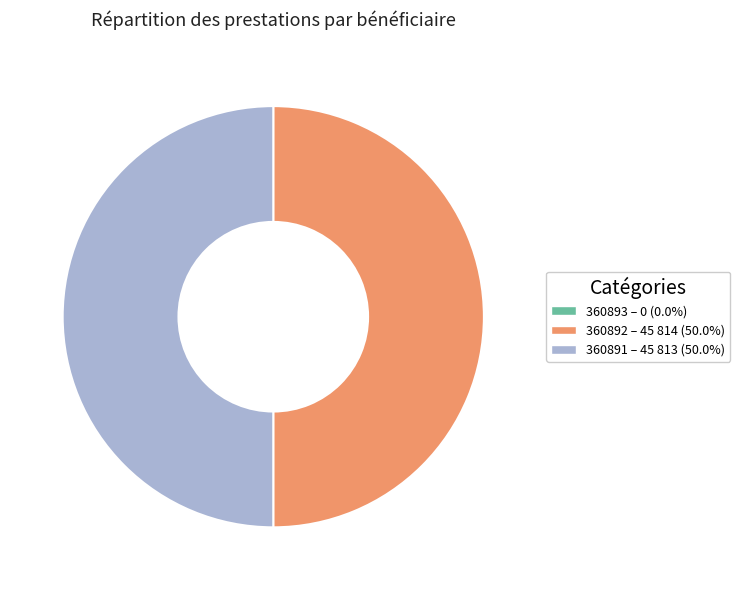

Do 360892 – 45 814 (50.0%) and 360891 – 45 813 (50.0%) together represent more than half of the pie?

Yes